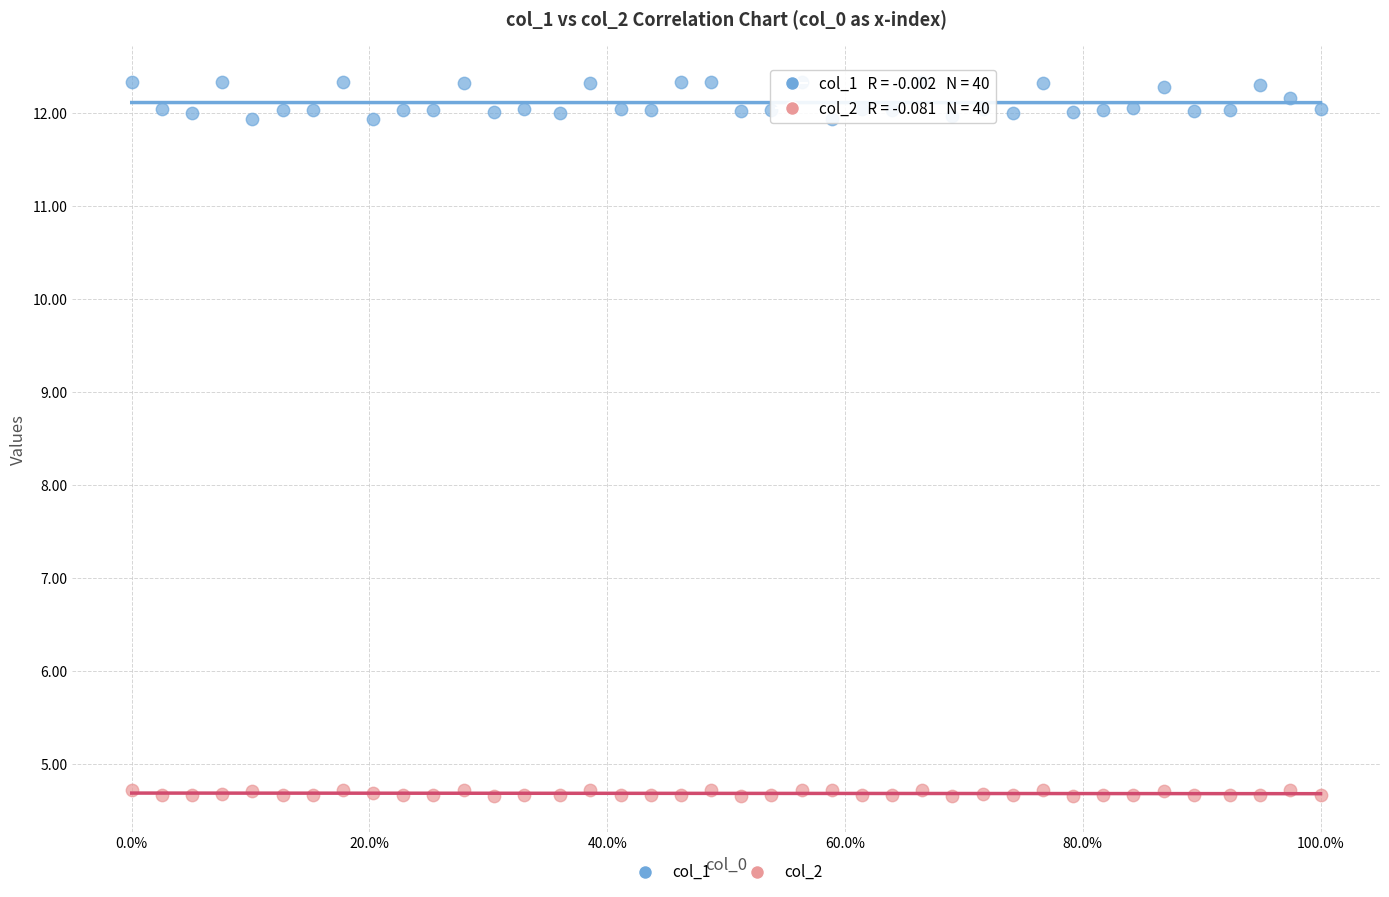

Which series has the largest Y range (max minus min)?

col_1